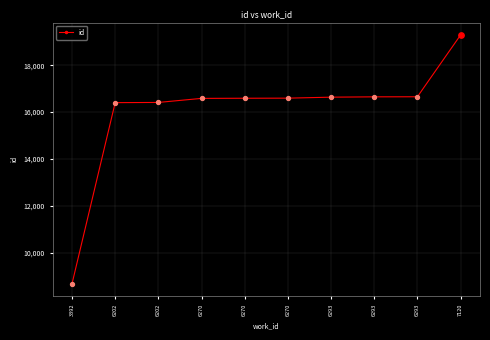

Between 6293 and 6293, which is larger?

6293